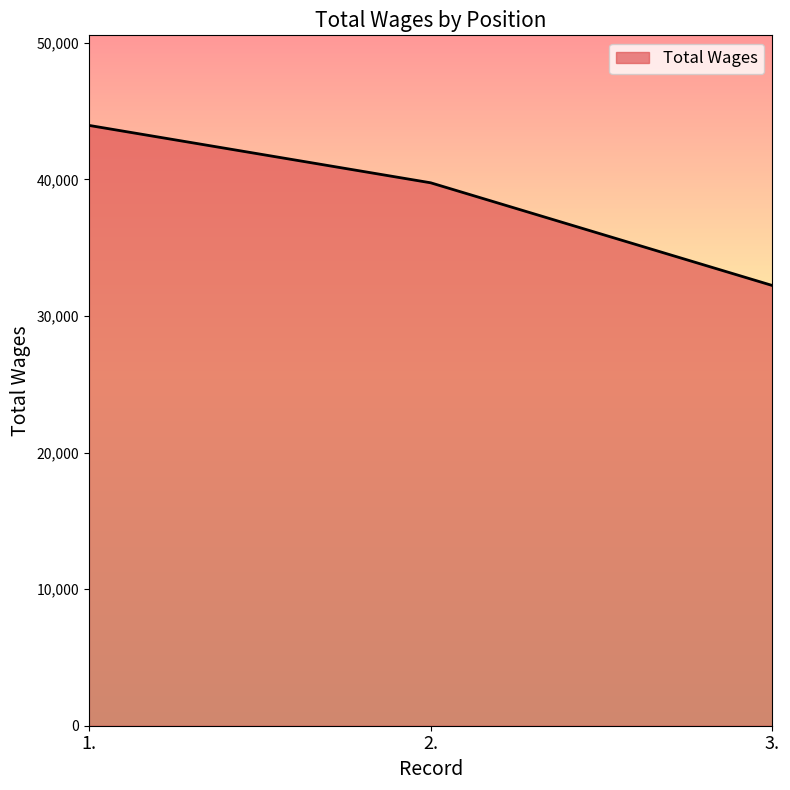

The chart shows a value of 56194 at 3.. True or false?

False